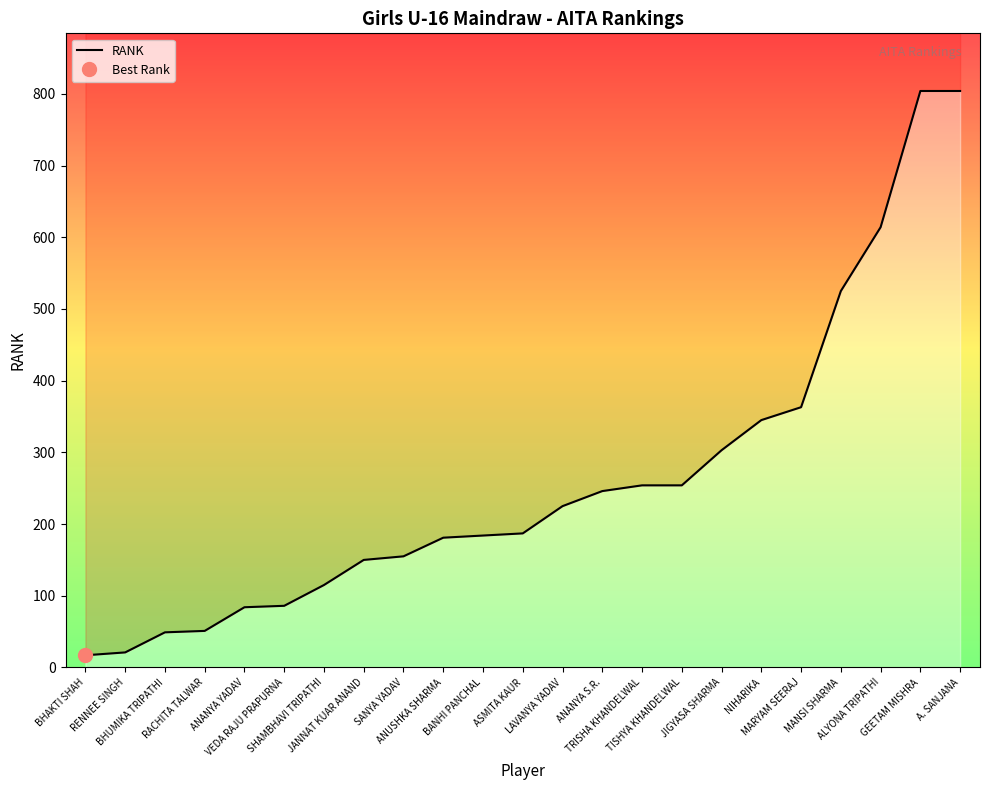

The chart shows a value of 307 at BANHI PANCHAL. True or false?

False